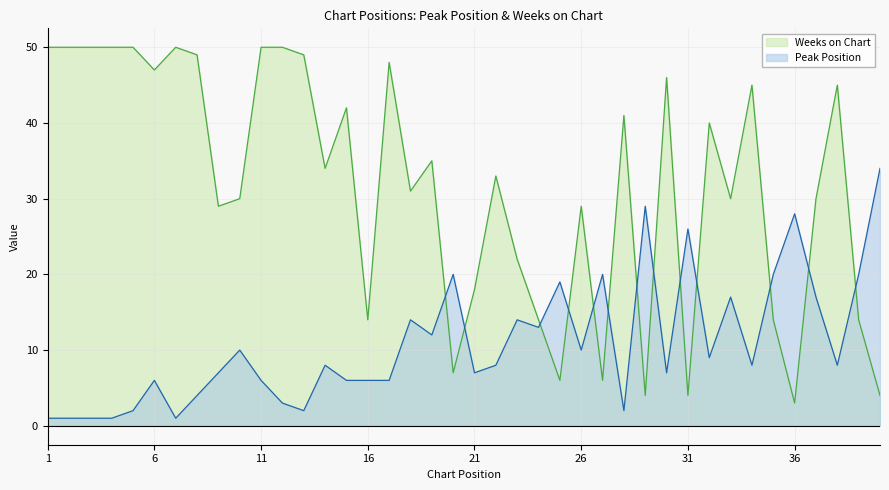

Where is the first local minimum for Weeks on Chart?

6